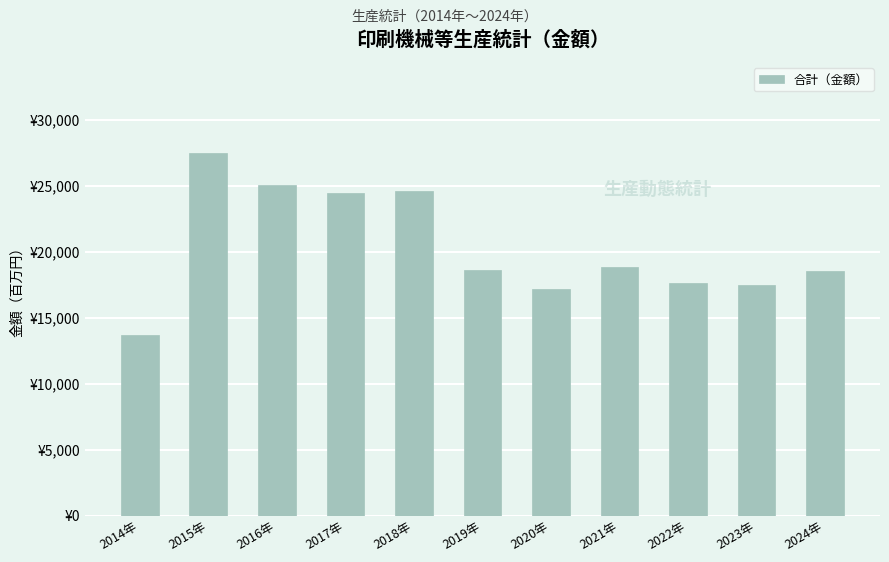

Are the bars horizontal?

No